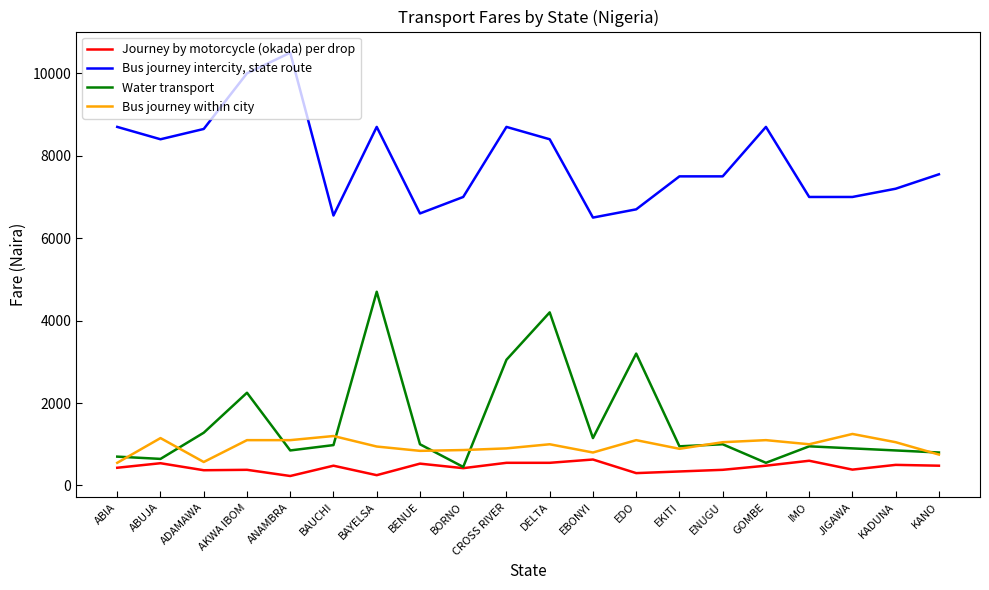

What is the difference between the maximum and second lowest values in the Bus journey within city series?

680